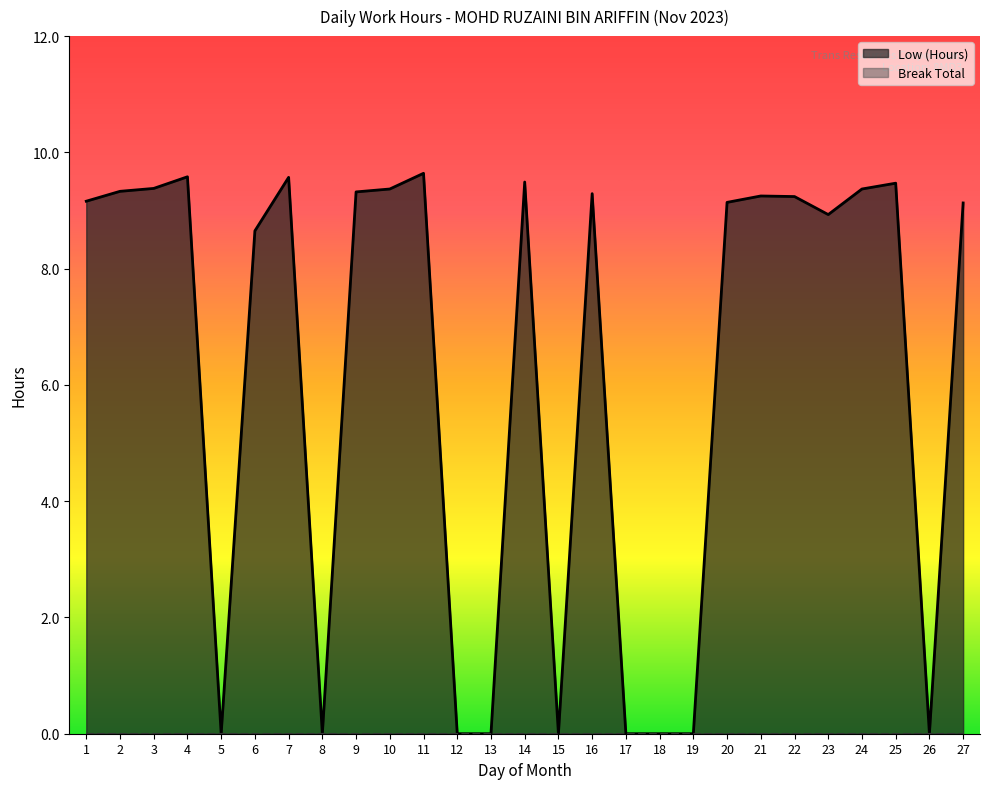

How many data points does each series have?

27